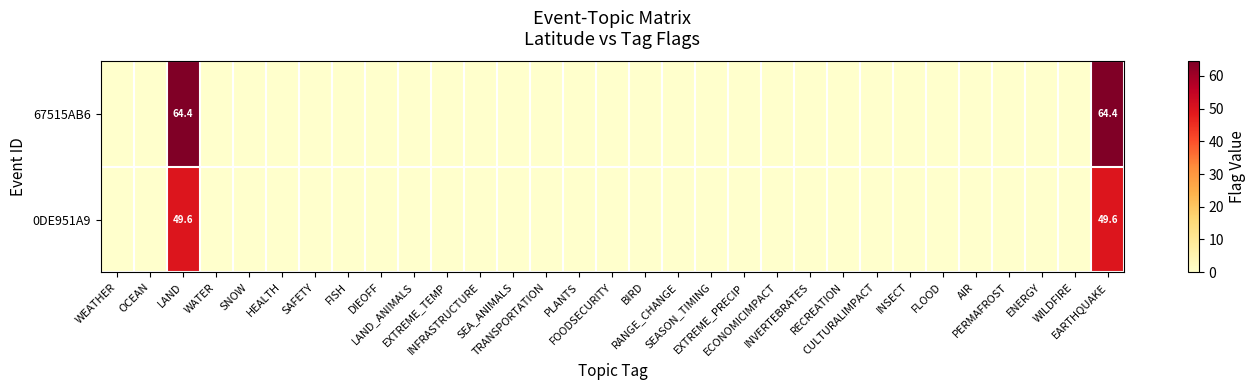

Between HEALTH and LAND_ANIMALS, which series saw the biggest shift?

0DE951A9